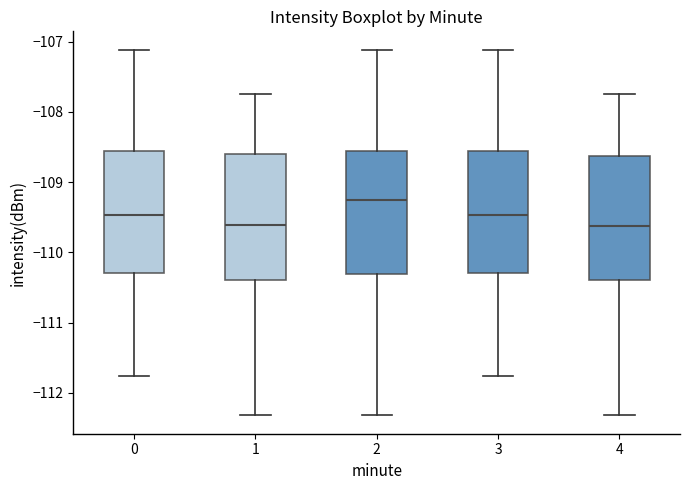

Reading left to right, transcribe this box plot: for each box, give where its median line is, the range the box spans, and where its two whiskers end, as read against the y-axis. The values are not printed on the chart, so give them approximately, as read against the axis.

0: median -109.5, box -110.3 to -108.6, whiskers -111.8 to -107.1
1: median -109.6, box -110.4 to -108.6, whiskers -112.3 to -107.7
2: median -109.3, box -110.3 to -108.6, whiskers -112.3 to -107.1
3: median -109.5, box -110.3 to -108.6, whiskers -111.8 to -107.1
4: median -109.6, box -110.4 to -108.6, whiskers -112.3 to -107.7